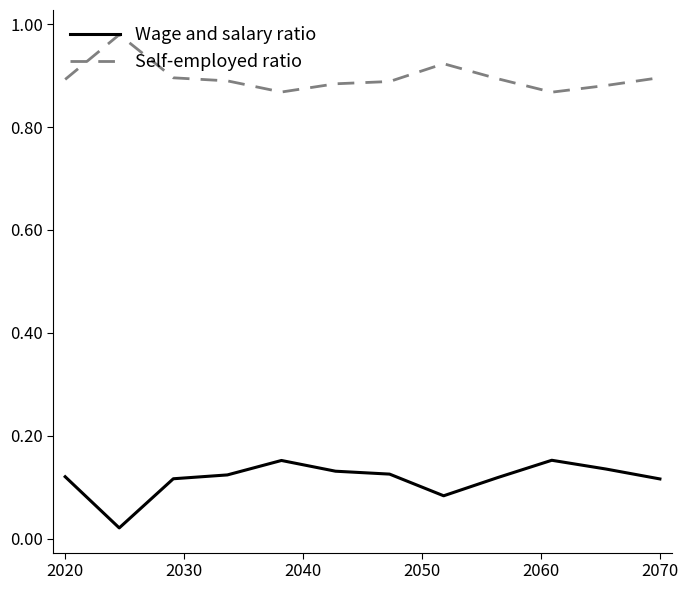

True or false: Wage and salary ratio and Self-employed ratio intersect in this chart.

False